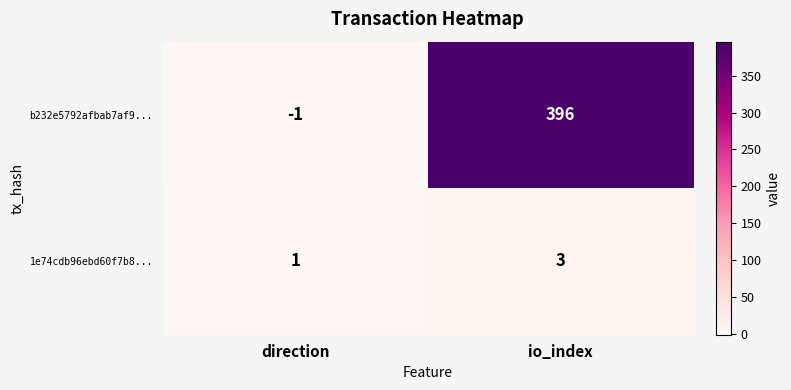

Rank the series by their maximum value, from highest to lowest.

b232e5792afbab7af9..., 1e74cdb96ebd60f7b8...